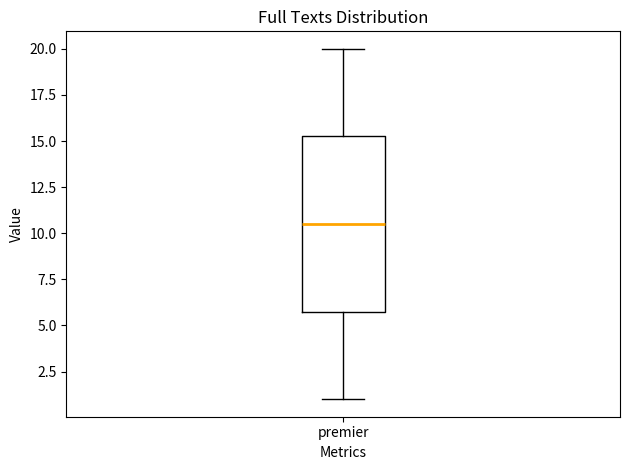

Transcribe this box plot: give where the median line is, the range the box spans, and where the two whiskers end, as read against the y-axis. The values are not printed on the chart, so give them approximately, as read against the axis.

median 10.5, box 6.0 to 15.5, whiskers 1.0 to 20.0